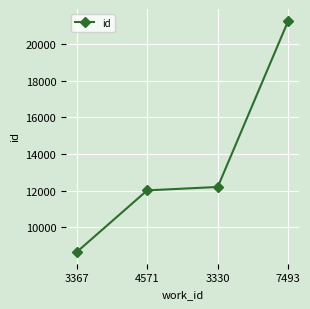

What is the difference between the values at 4571 and 7493?

9274